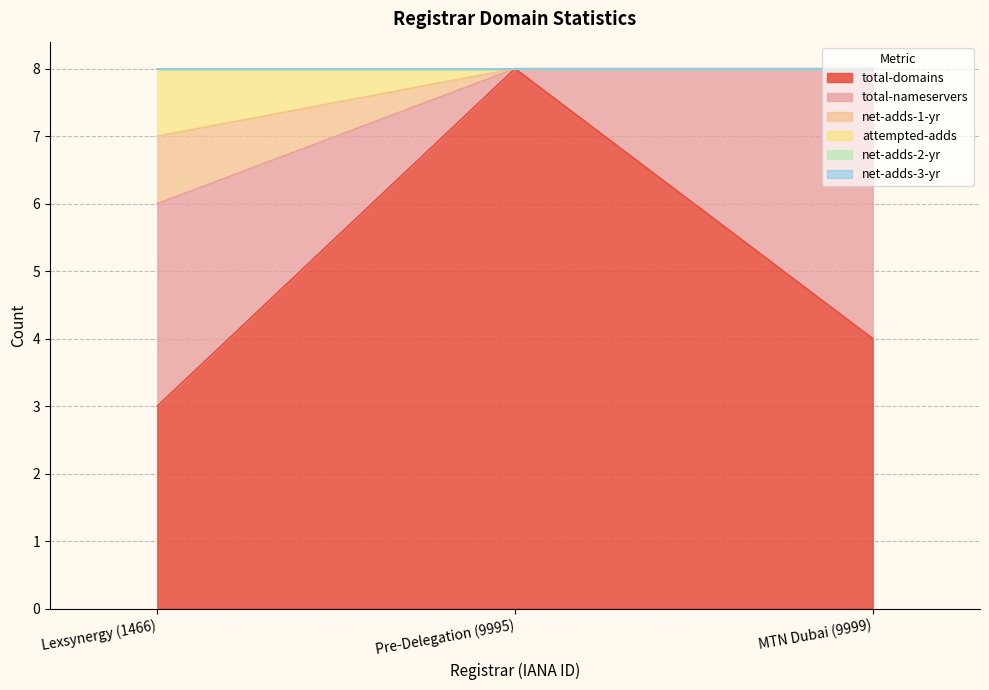

What is the sum of all attempted-adds values?

23